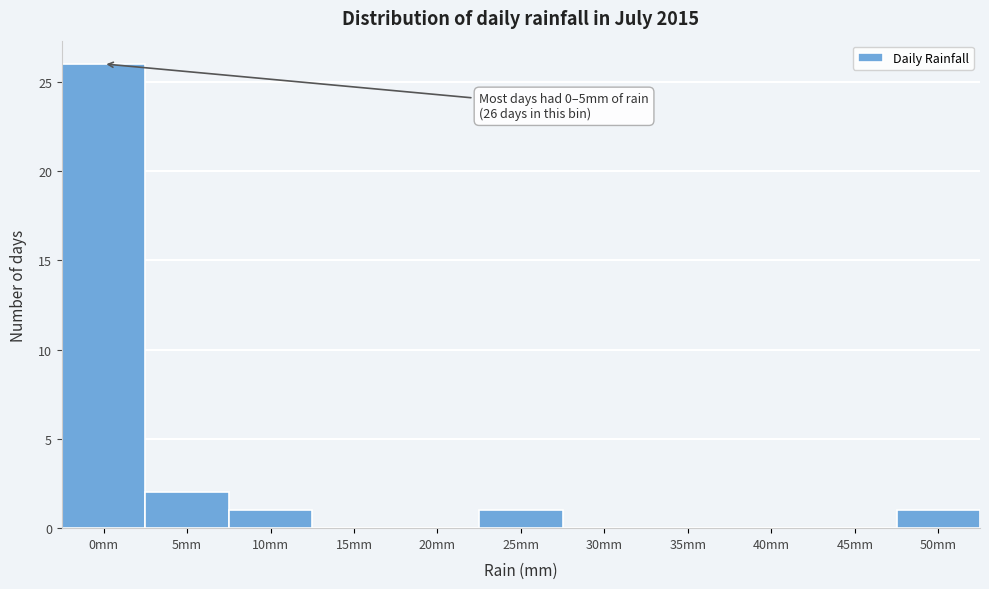

Reading left to right, extract all data points from this chart.

0mm=26	5mm=2	10mm=1	15mm=0	20mm=0	25mm=1	30mm=0	35mm=0	40mm=0	45mm=0	50mm=1